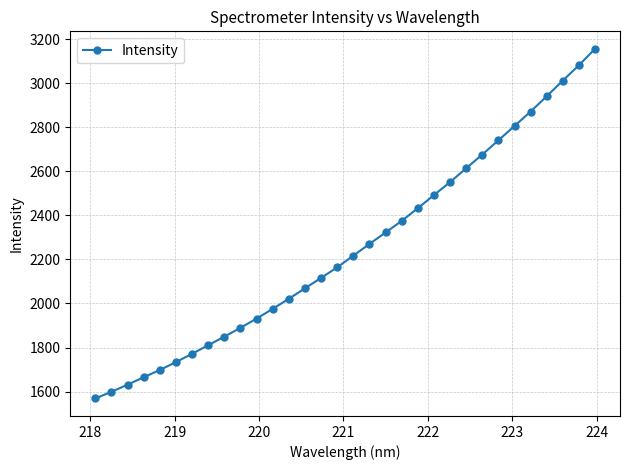

What is the smallest value displayed?

1568.4